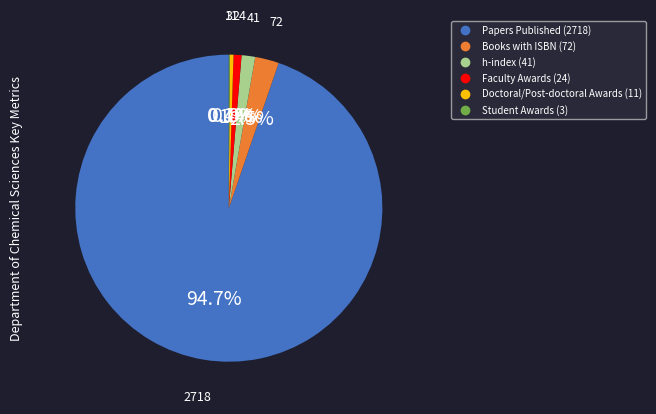

Which category has the biggest portion of the pie?

Papers Published